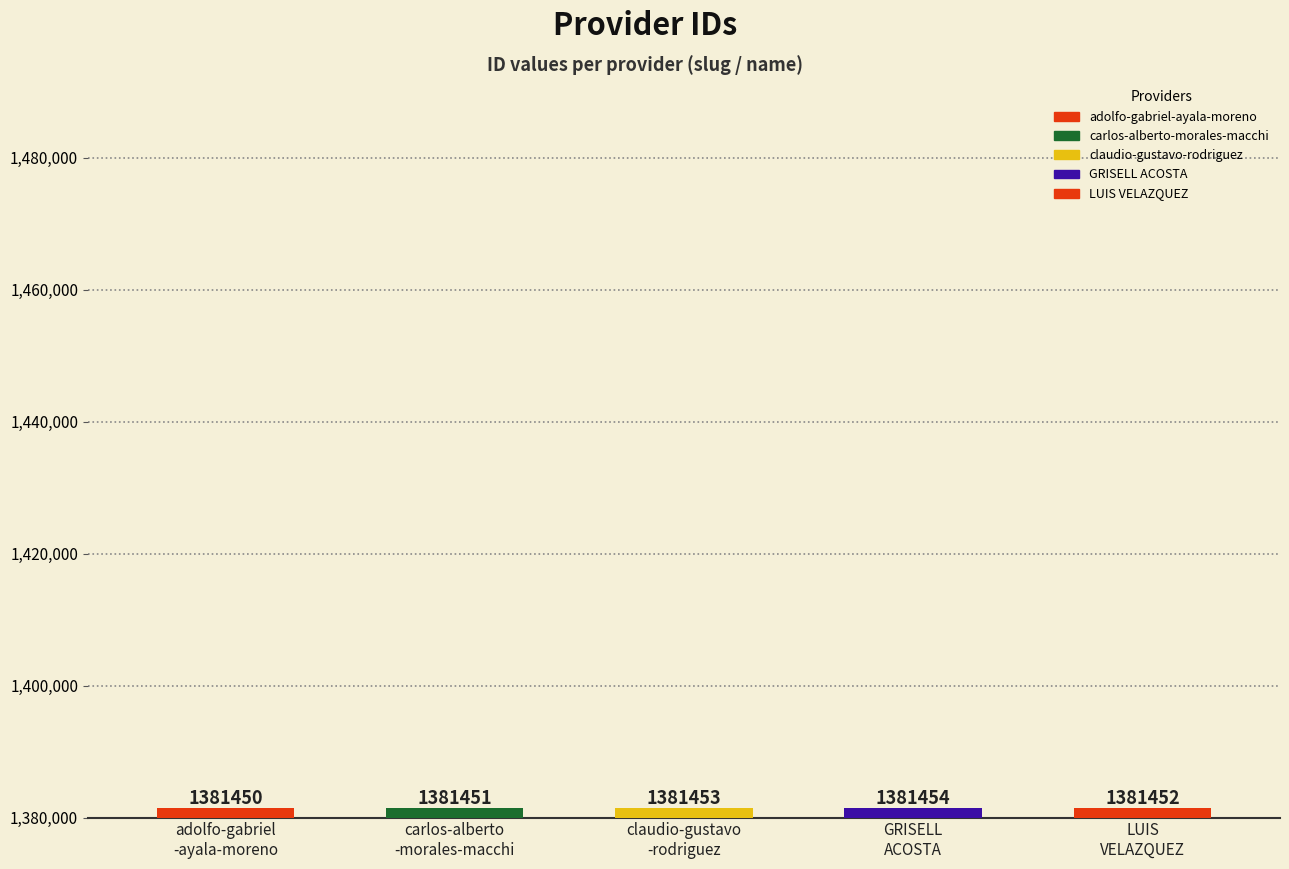

What is the smallest value displayed?

1381450